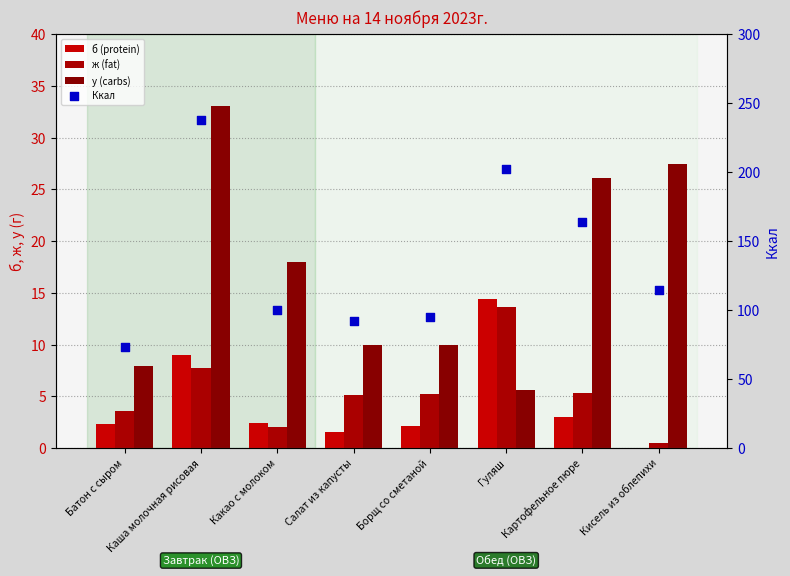

What is the total value across all series at Каша молочная рисовая?

287.9